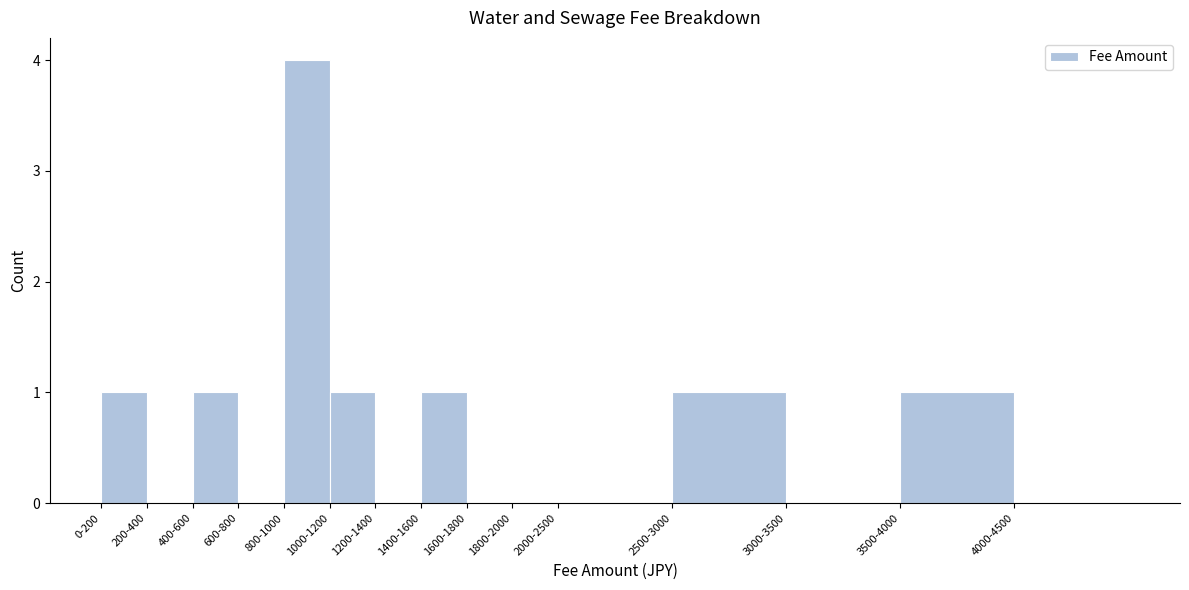

Reading left to right, list all the values displayed in this chart.

0-200=1	200-400=0	400-600=1	600-800=0	800-1000=4	1000-1200=1	1200-1400=0	1400-1600=1	1600-1800=0	1800-2000=0	2000-2500=0	2500-3000=1	3000-3500=0	3500-4000=1	4000-4500=0